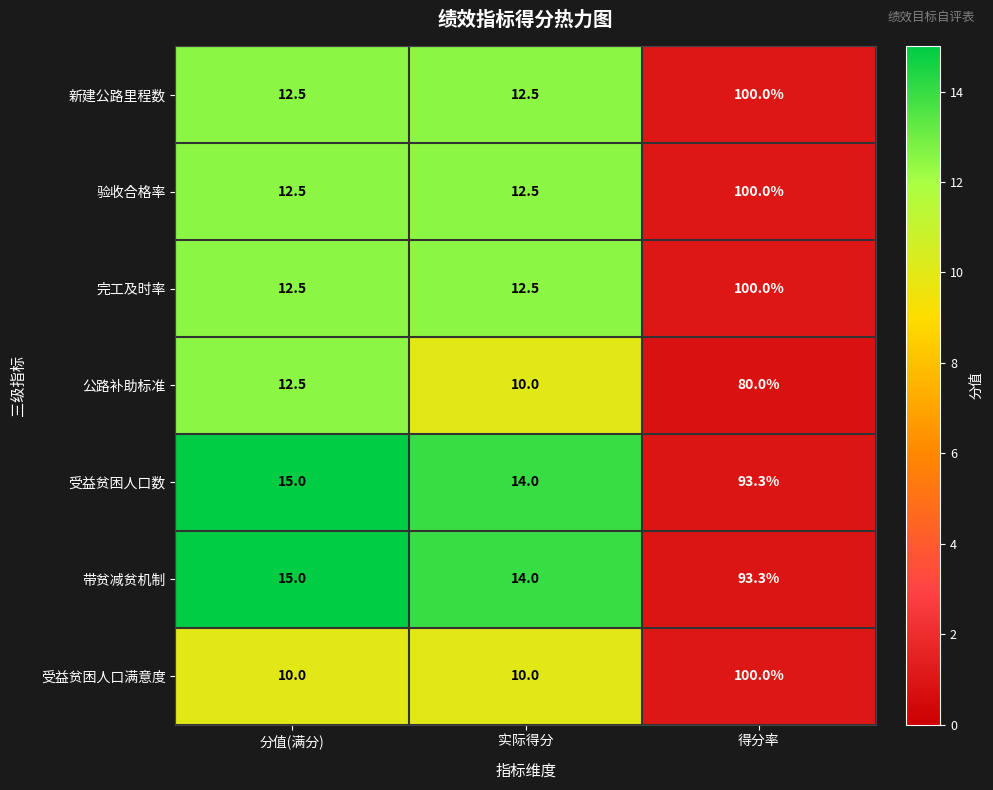

What is the sum of all 公路补助标准 values?

102.5